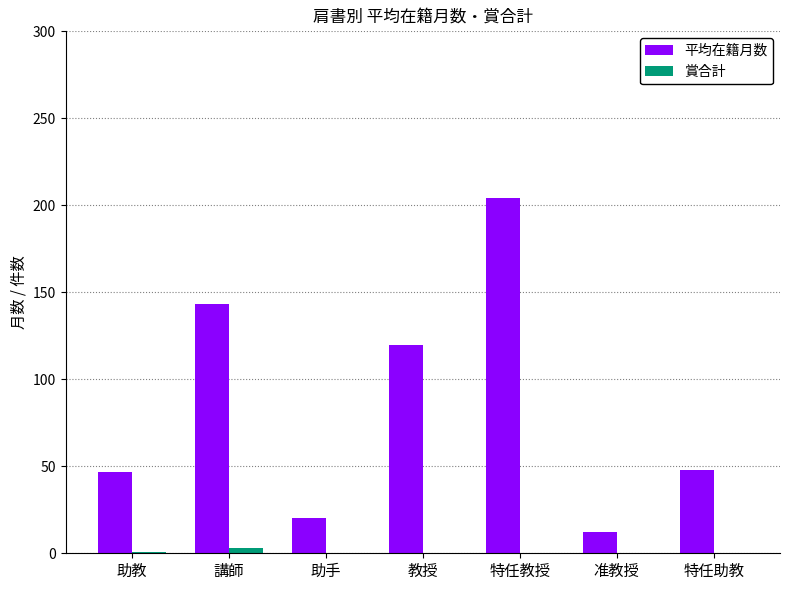

Which series changed the most between 助教 and 助手?

平均在籍月数